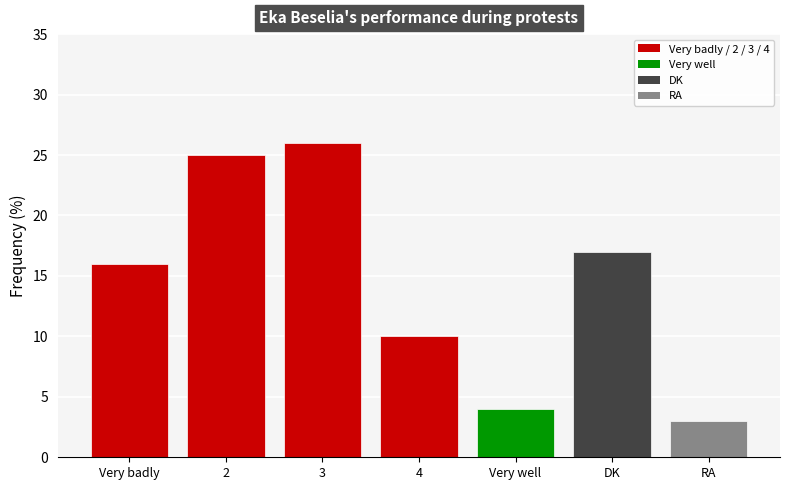

How many data points are less than 16?

3